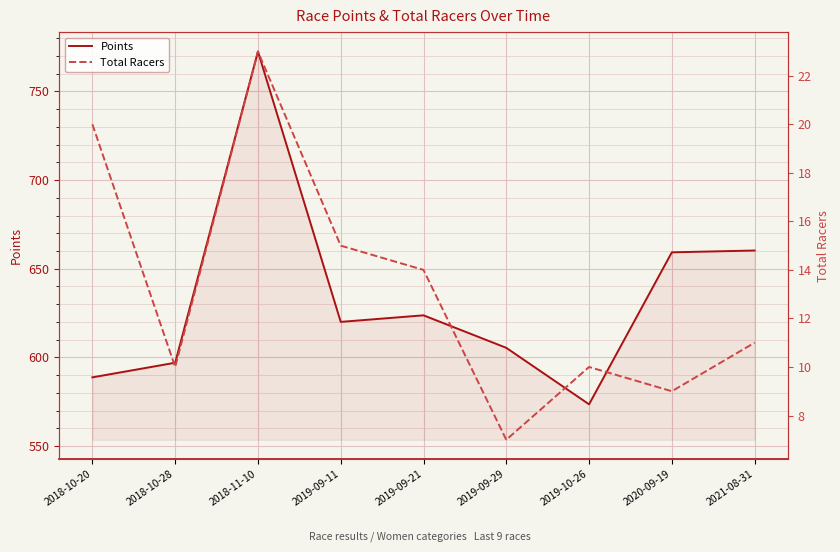

At which label does Total Racers first exceed 11?

2018-10-20